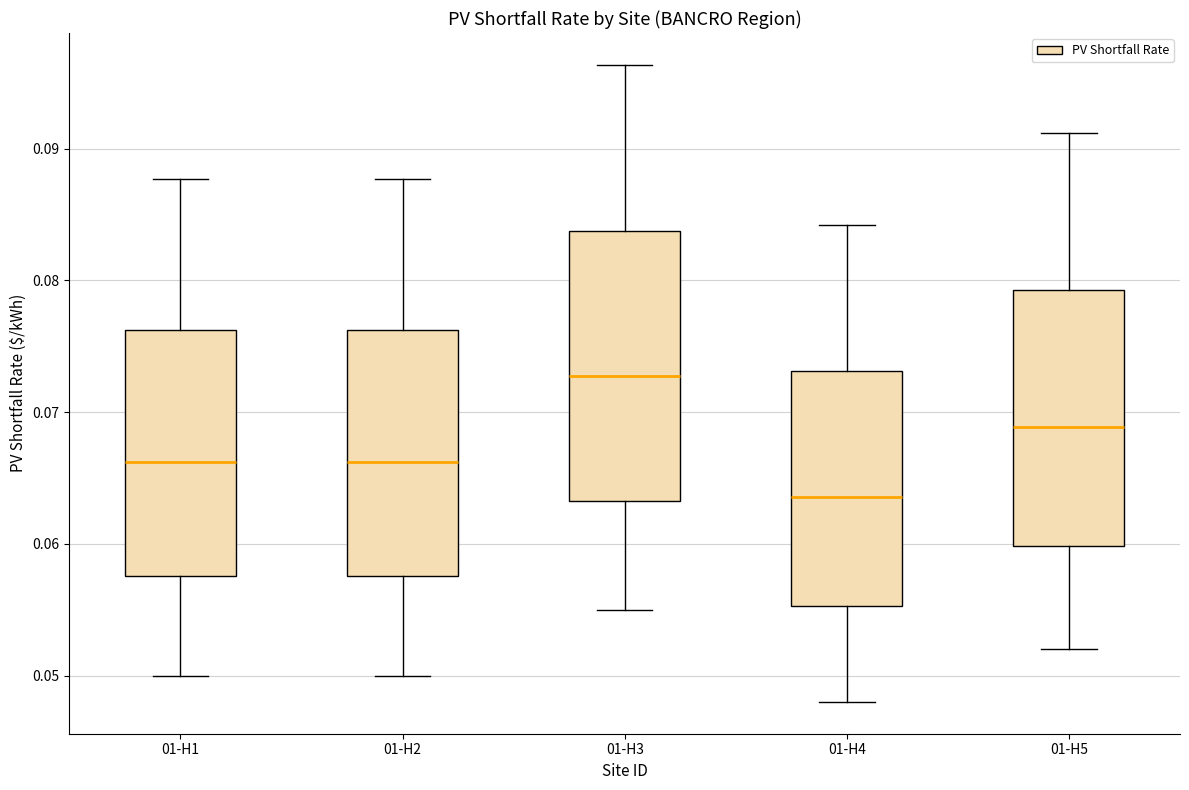

Reading left to right, read every box against the y-axis: the position of its median line, the range the box covers, and the ends of its whiskers. The values are not printed on the chart, so give them approximately, as read against the axis.

01-H1: median 0.066, box 0.058 to 0.076, whiskers 0.050 to 0.088
01-H2: median 0.066, box 0.058 to 0.076, whiskers 0.050 to 0.088
01-H3: median 0.073, box 0.063 to 0.084, whiskers 0.055 to 0.096
01-H4: median 0.064, box 0.055 to 0.073, whiskers 0.048 to 0.084
01-H5: median 0.069, box 0.060 to 0.079, whiskers 0.052 to 0.091